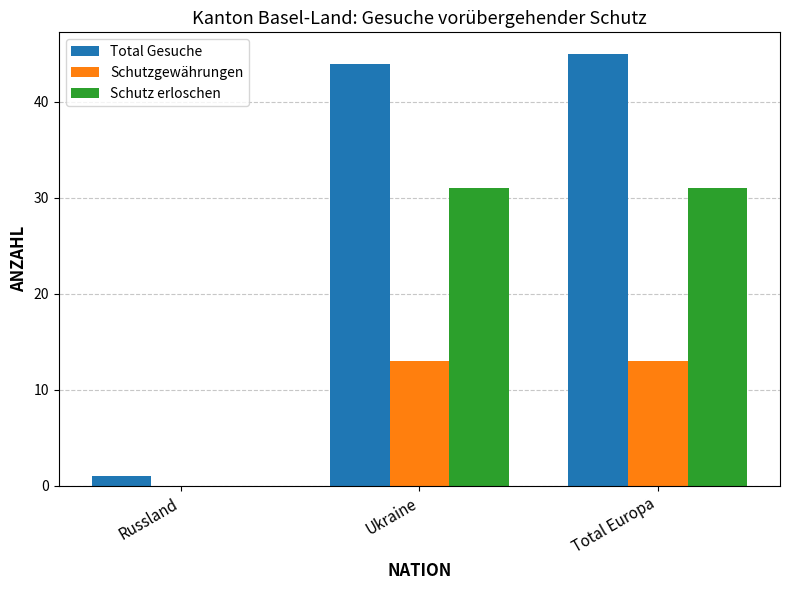

Is it true that Schutz erloschen equals 52 at Ukraine?

False